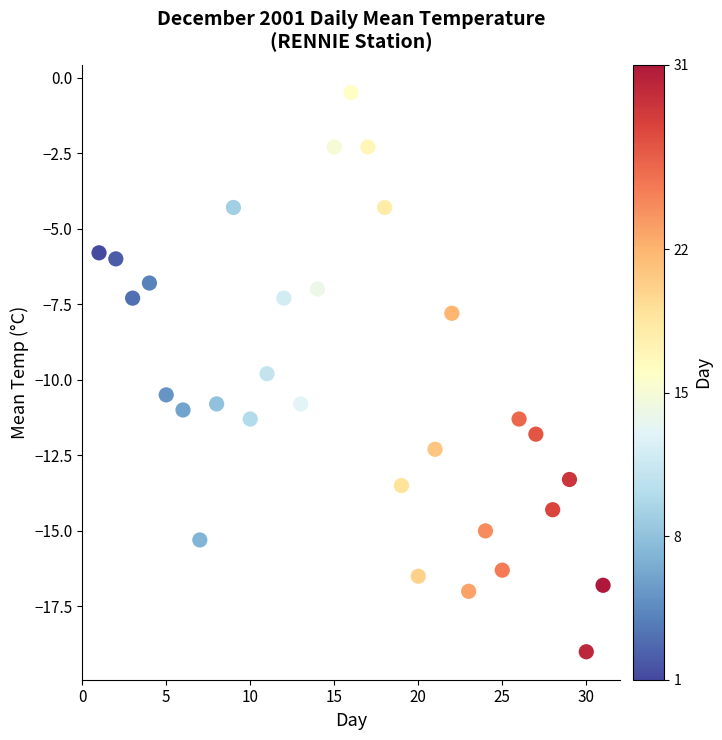

What is the range of X values (max minus min)?

30.0